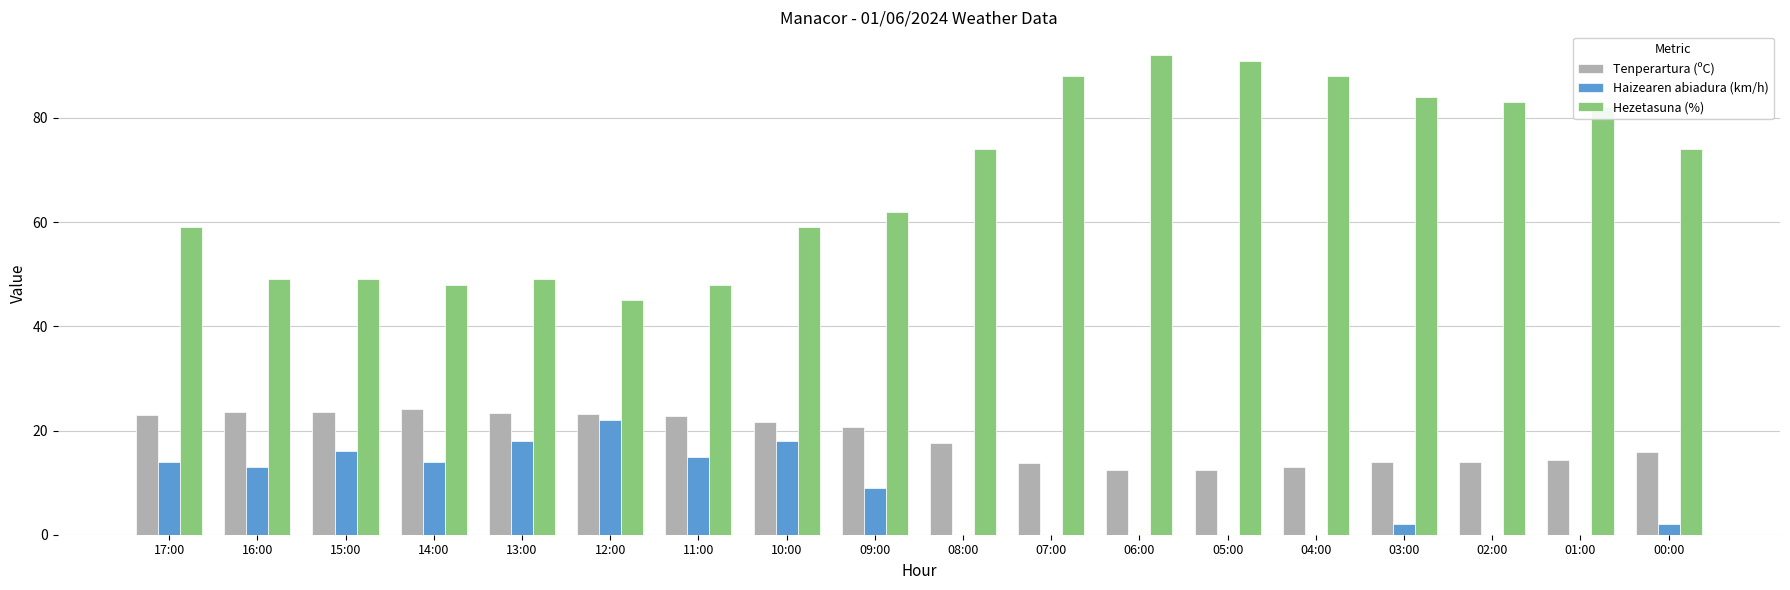

What is the maximum value for Hezetasuna (%)?

92.0